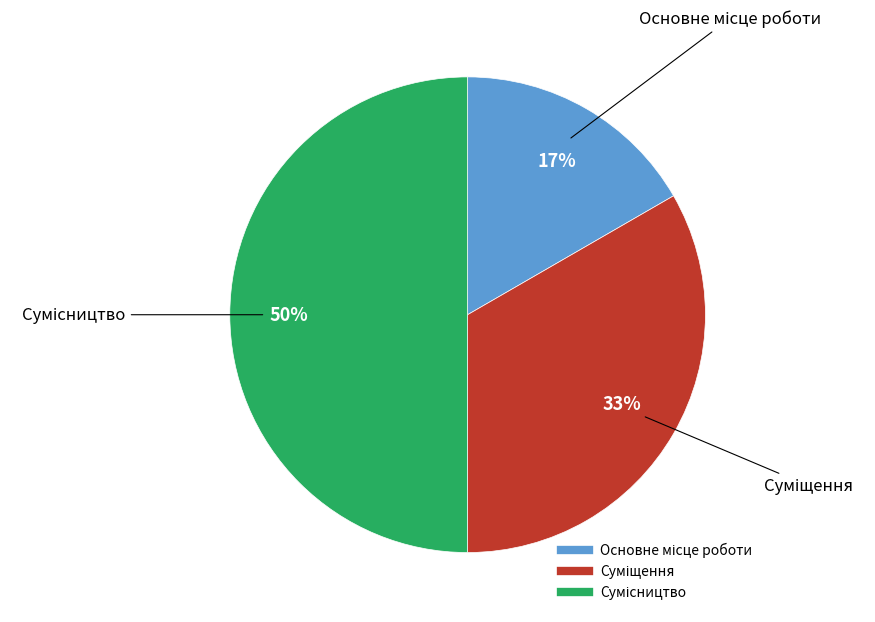

To the nearest percent, what is the difference between the largest and smallest slice percentages?

33%